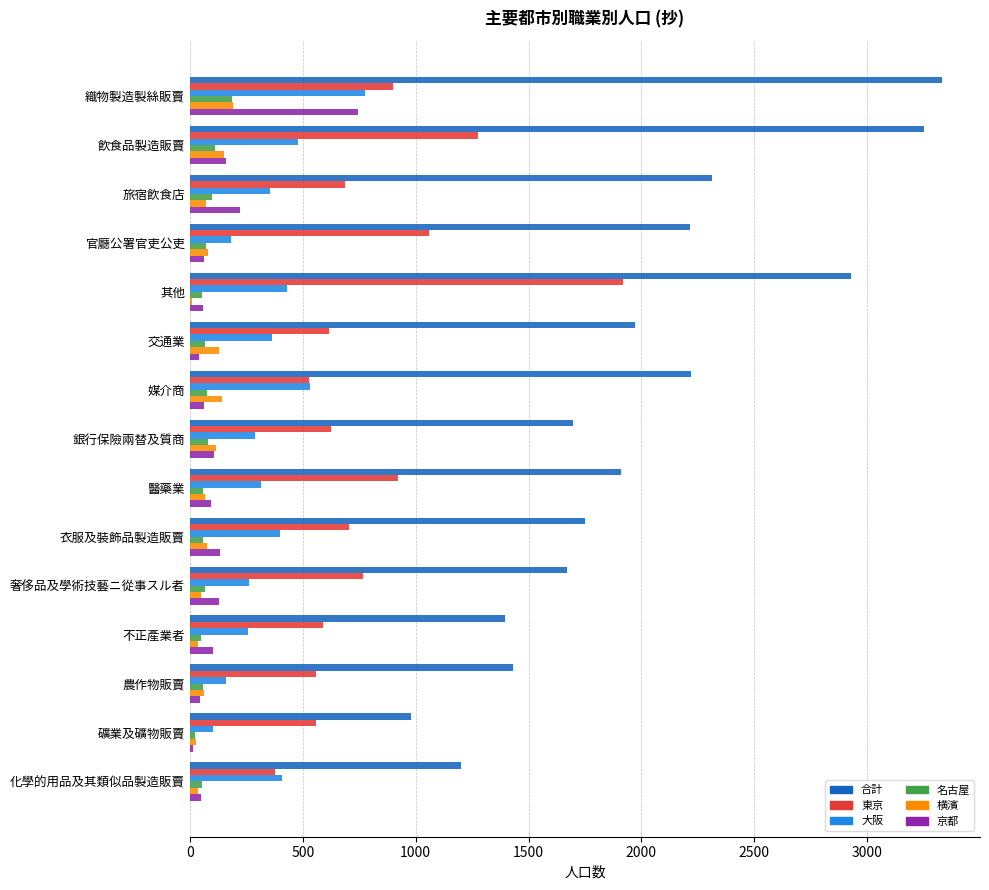

The 合計 series shows 1751 at 衣服及裝飾品製造販賣. True or false?

True